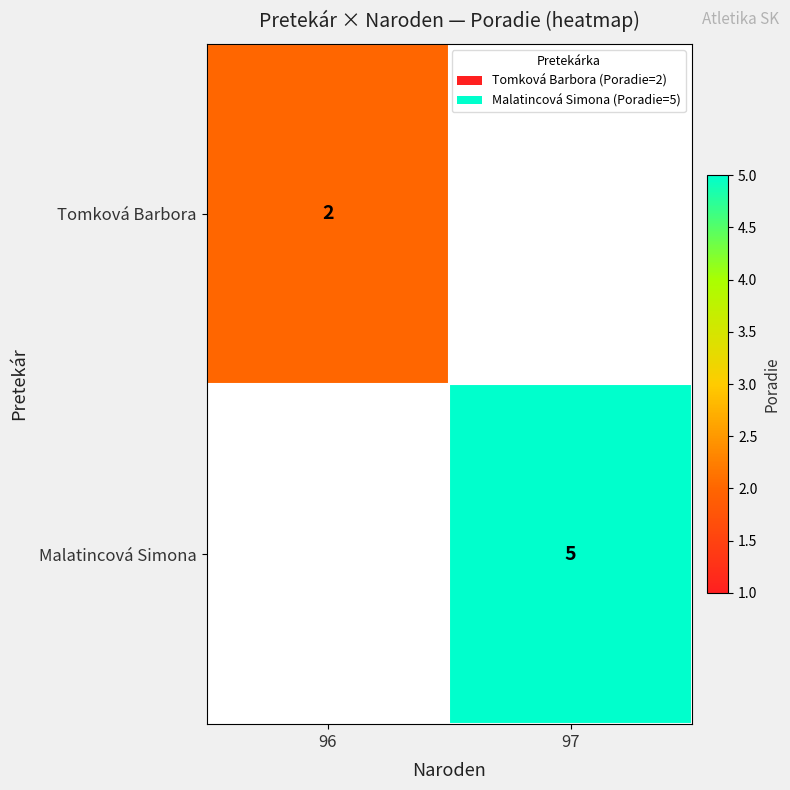

Count the number of categories in the chart.

2